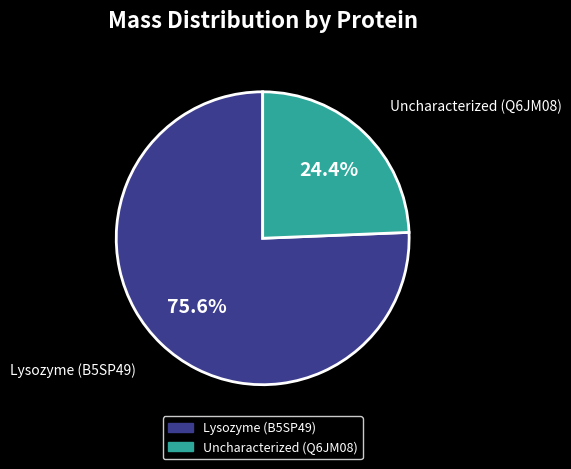

Is there any slice that represents more than half of the pie?

Yes